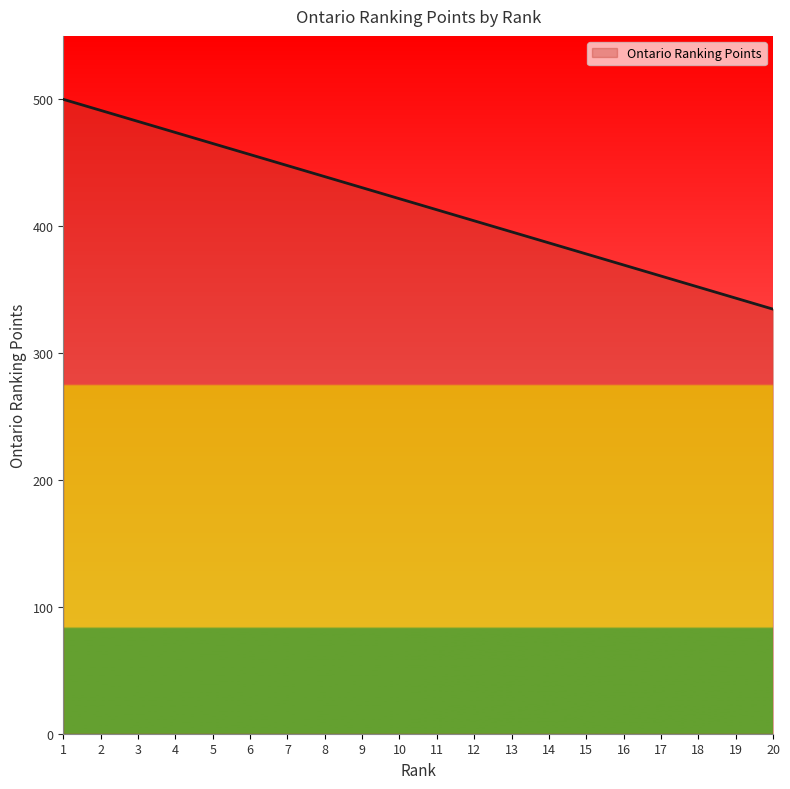

What is the average value?

417.3